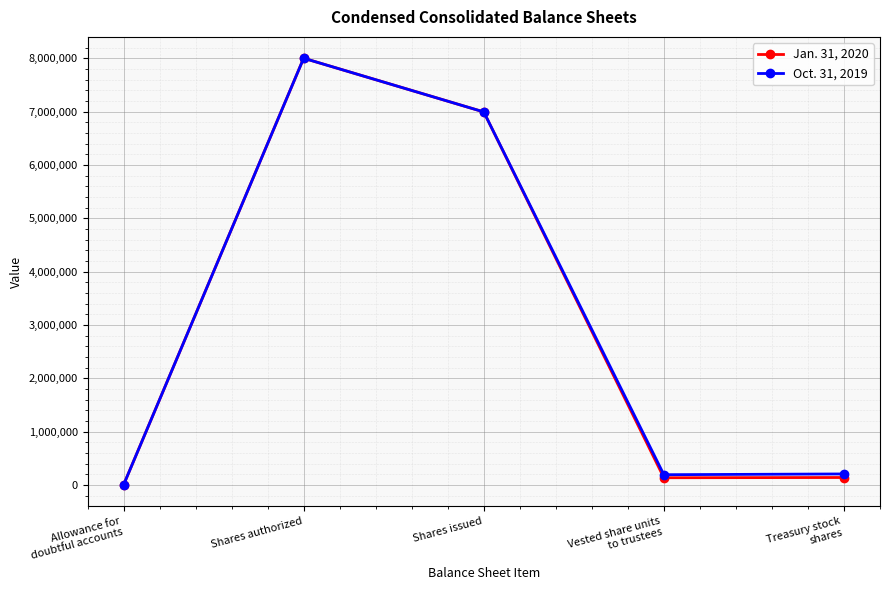

Count the number of categories in the chart.

5